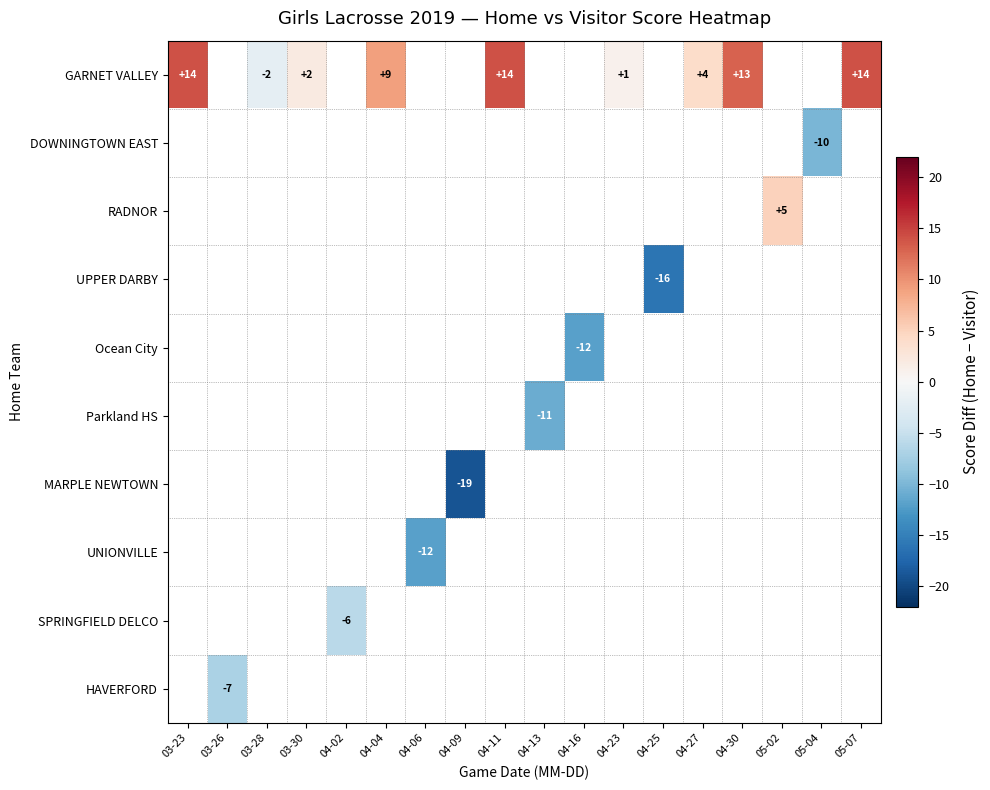

Which category has the highest value across all series?

03-23